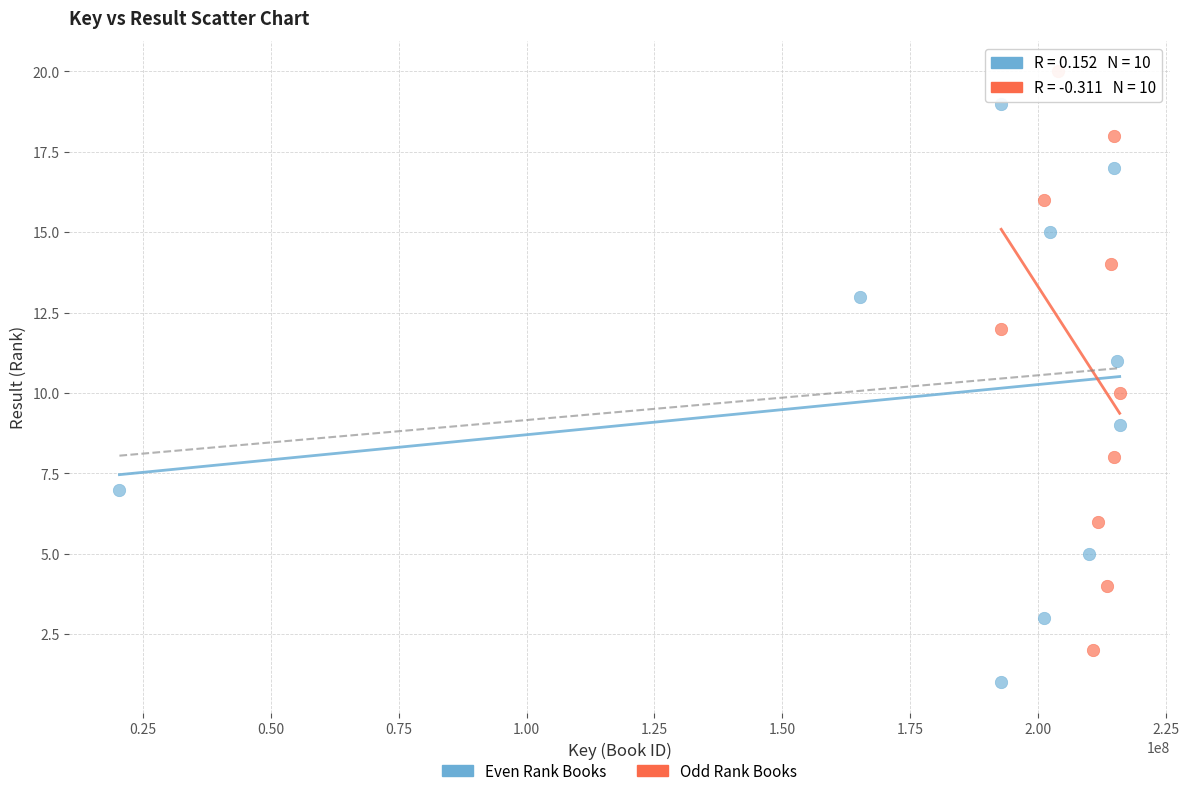

Which series reaches the maximum Y coordinate?

Odd Rank Books